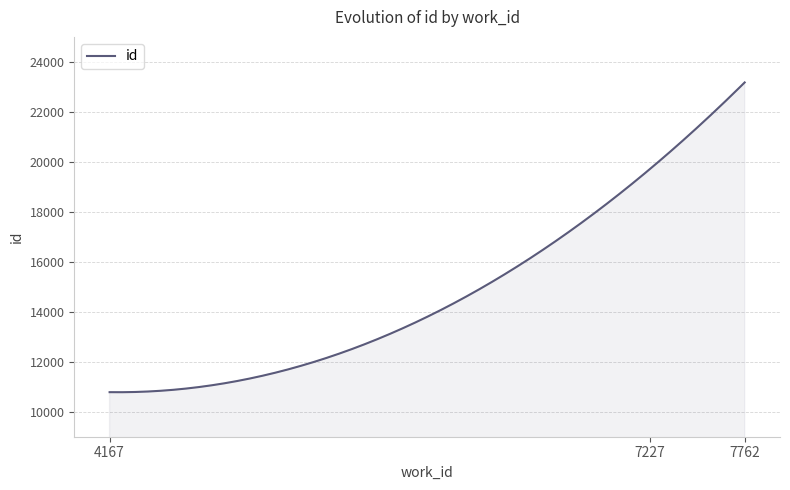

What is the greatest value displayed?

23177.0